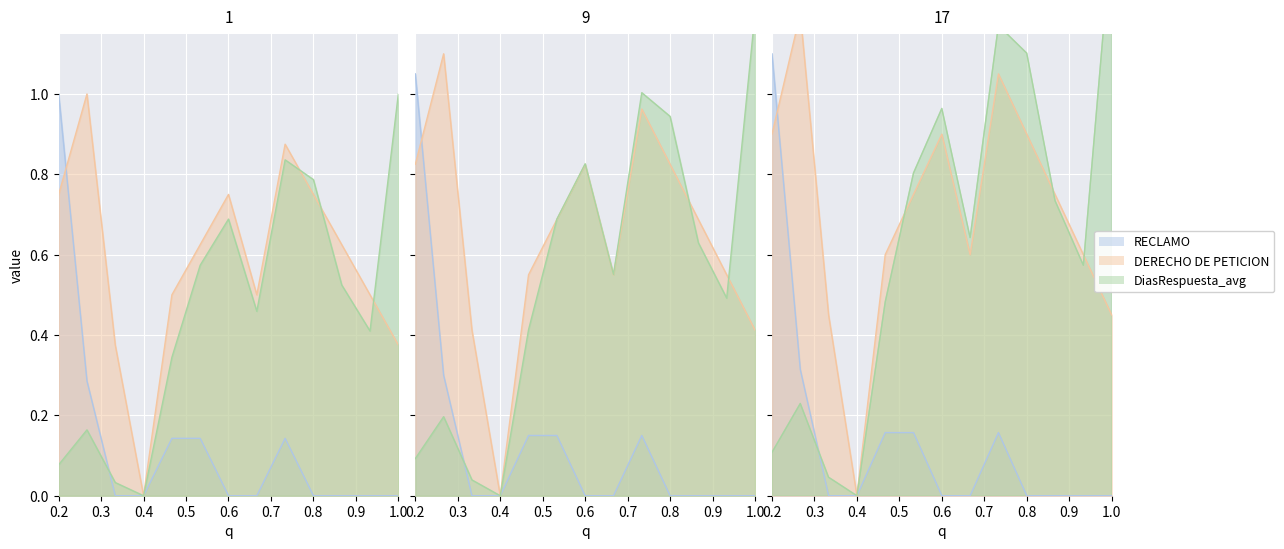

Read the RECLAMO value at 2018-03-06.

0.1